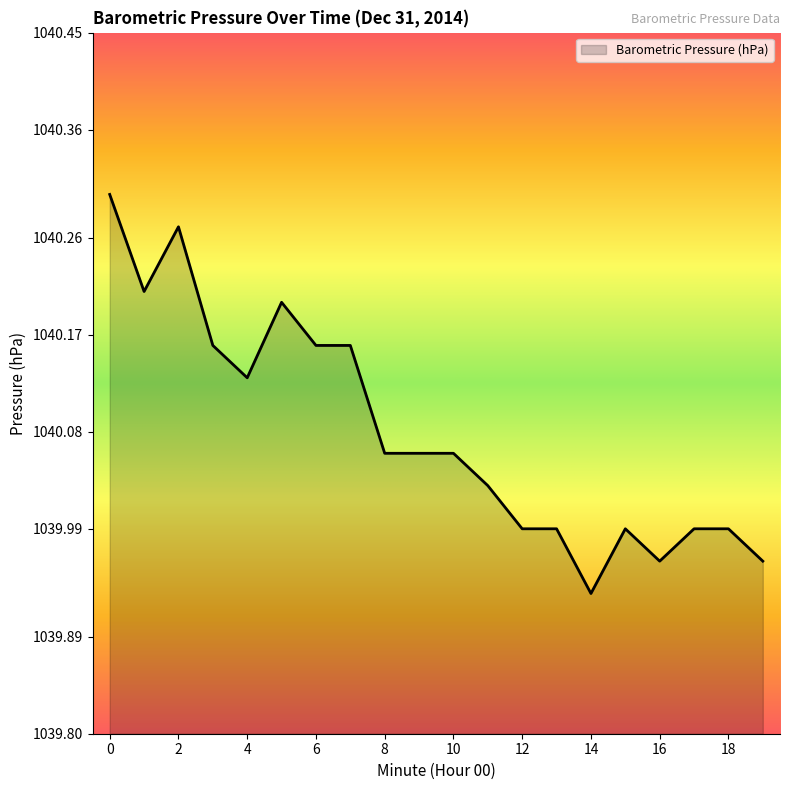

What is the difference between the maximum and minimum values?

0.4